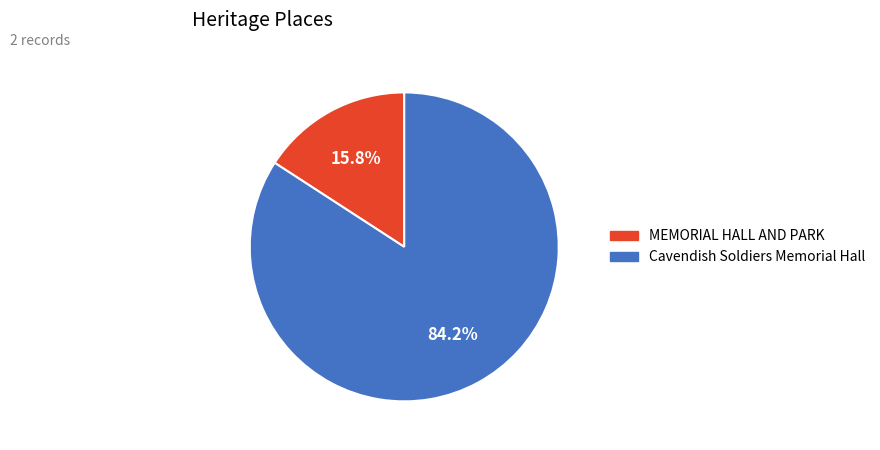

What is the smallest slice in the pie chart?

MEMORIAL HALL AND PARK